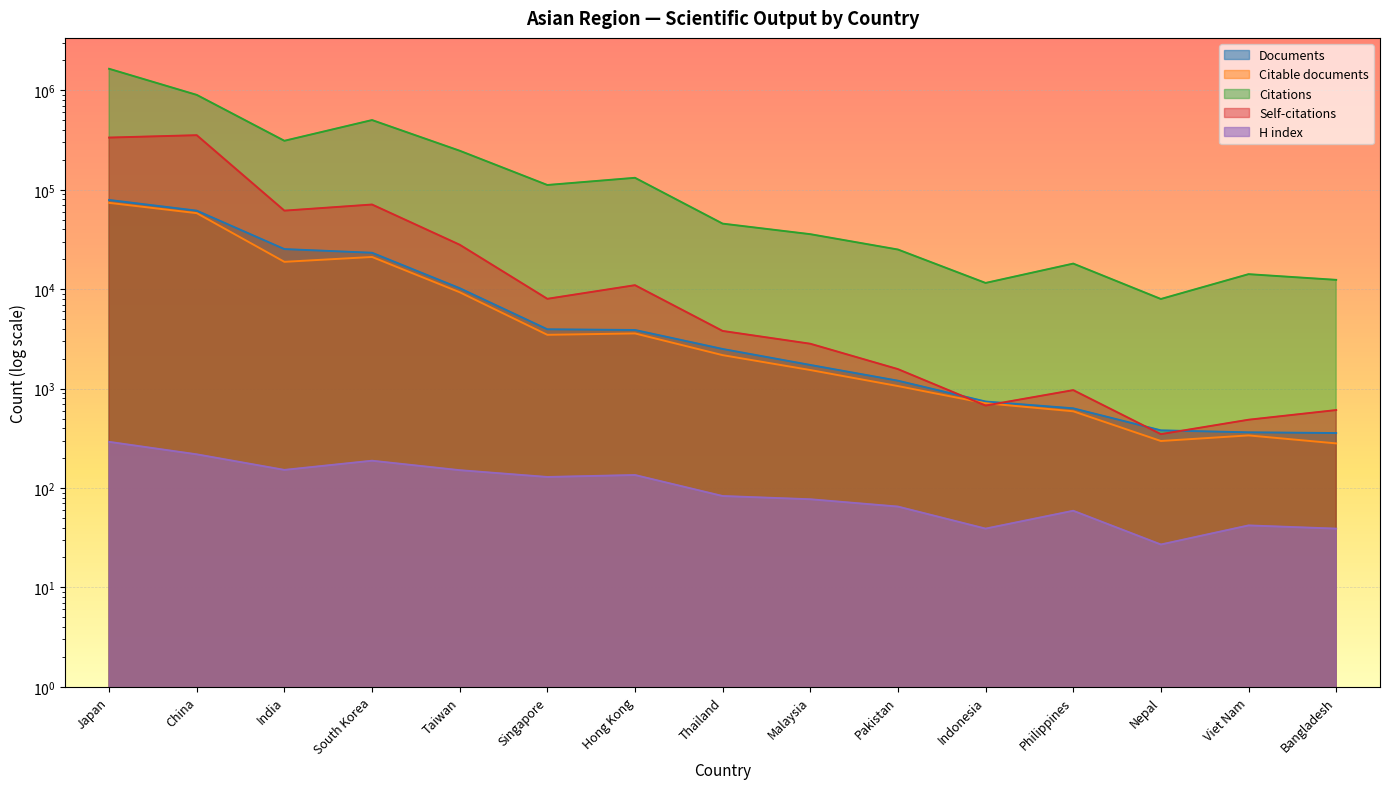

Does the chart display data point markers on the line(s)?

No